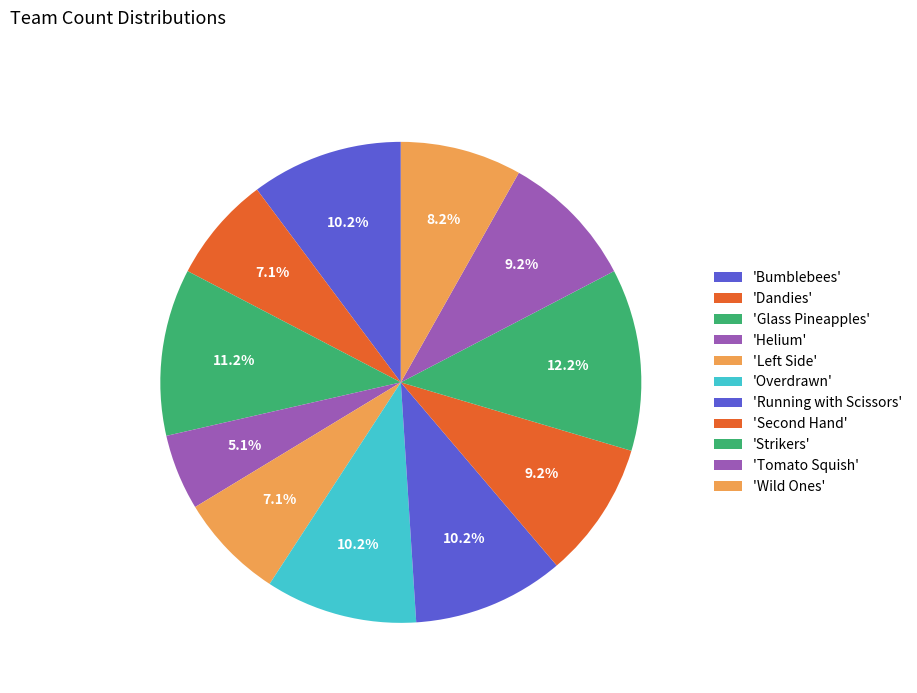

Count the number of slices in the pie.

11